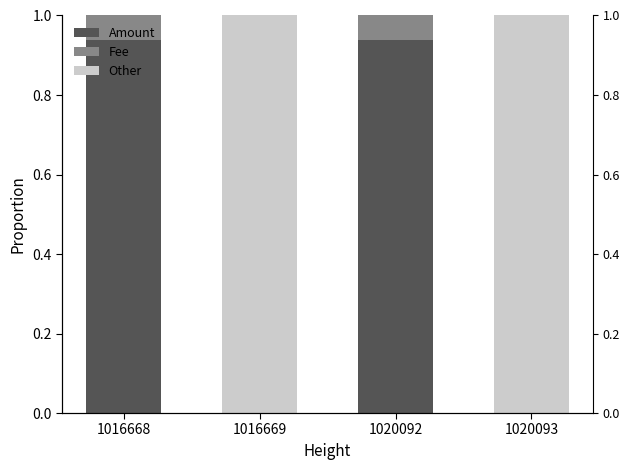

What is the total value across all series at 1016668?

1.0